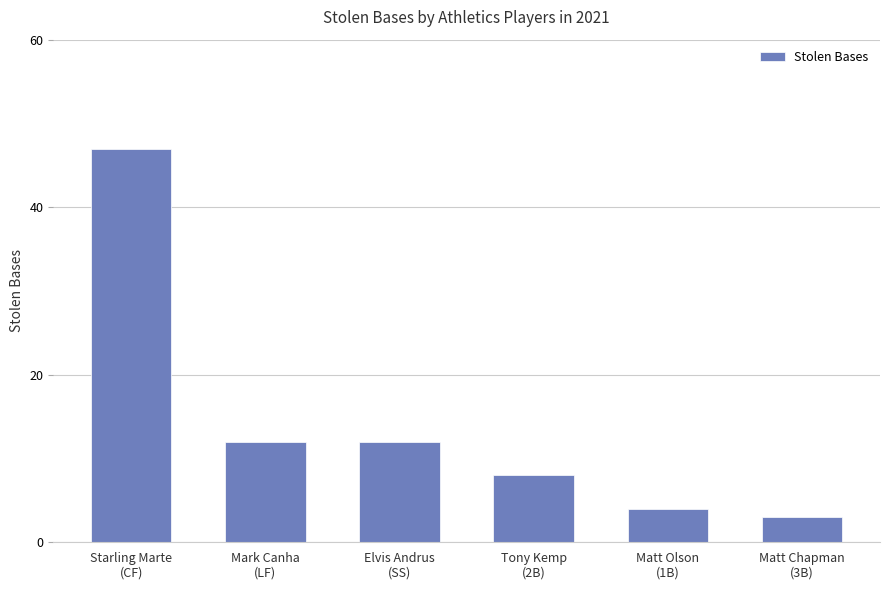

What is the average value?

14